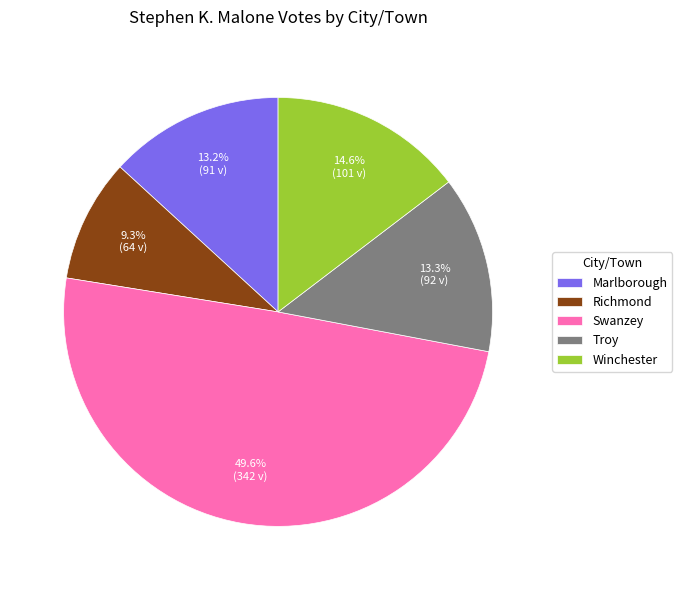

Combined, what portion of the pie is Richmond and Winchester?

23.9%